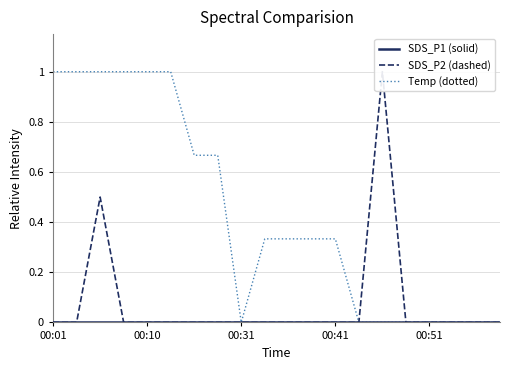

True or false: SDS_P1 (solid) has a value of 0.0 at 13.

True